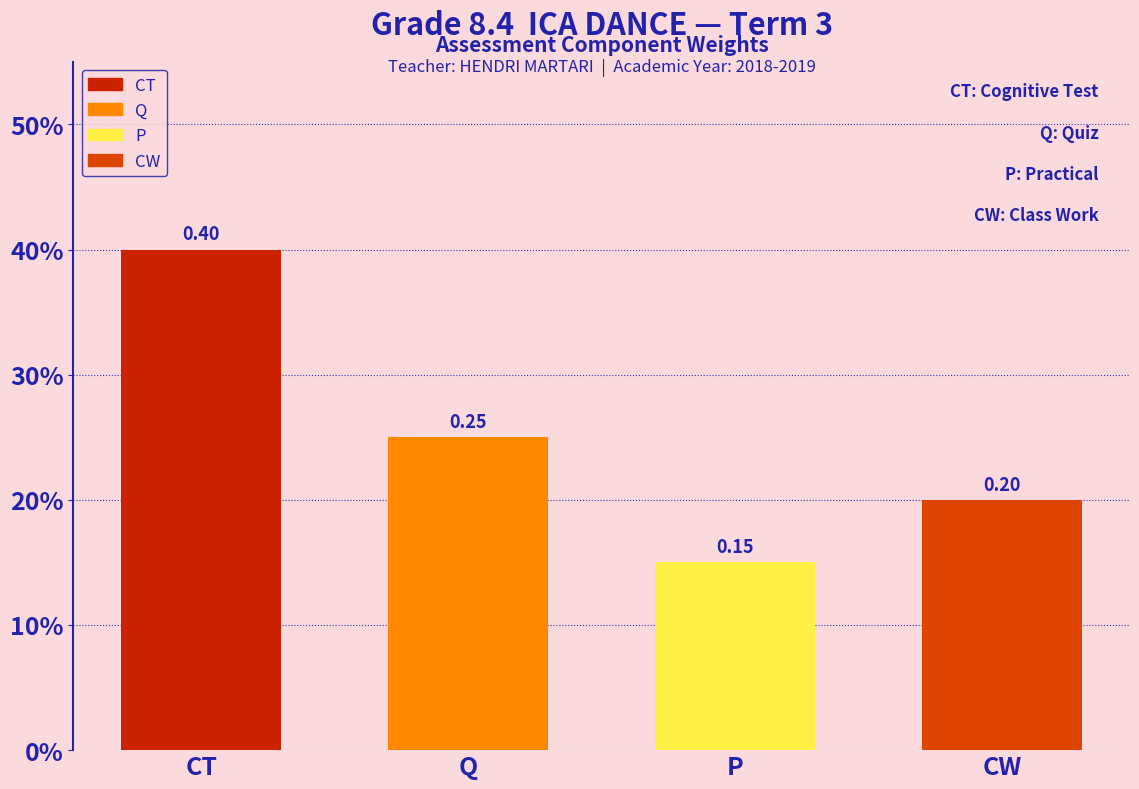

True or false: the data shows 0.1 at Q.

False